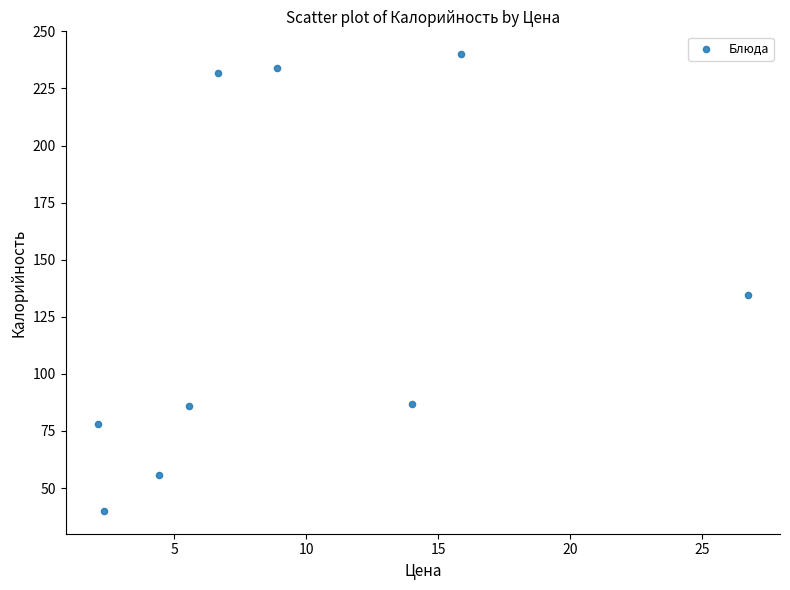

What Y value in the scatter plot is closest to 140?

134.7